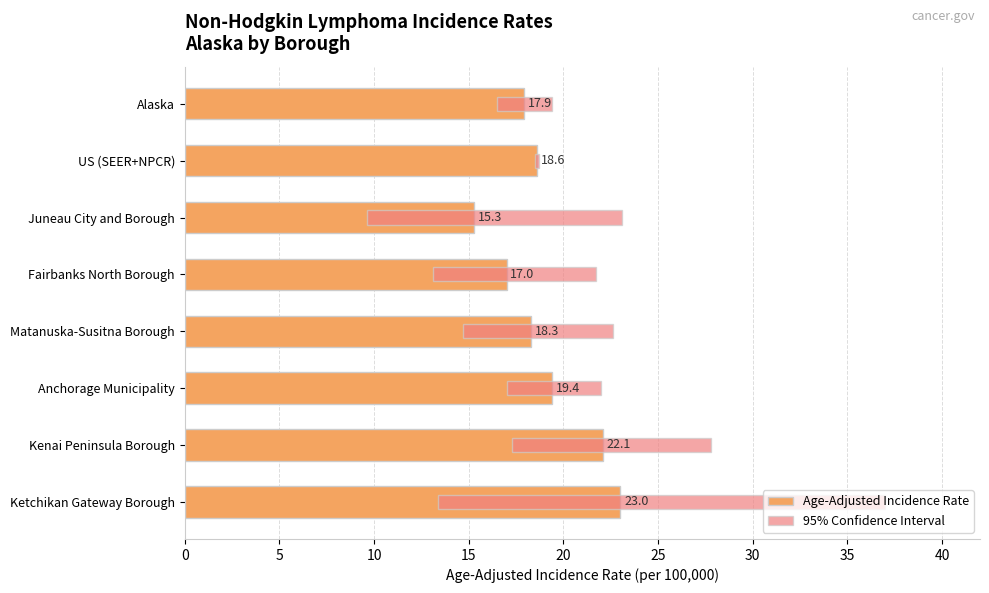

The value of Age-Adjusted Incidence Rate at Fairbanks North Borough is 17.0. True or false?

True